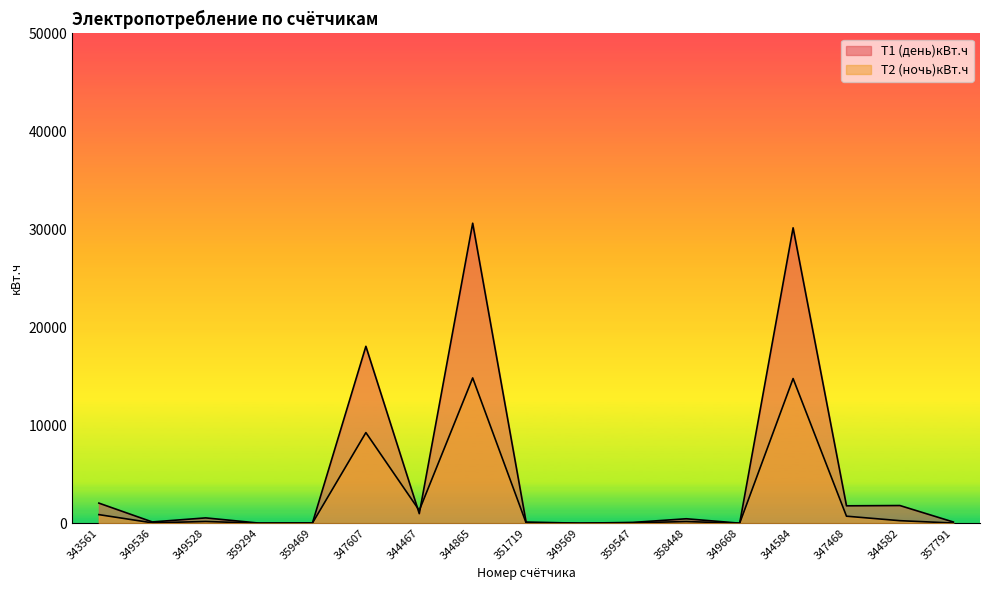

Does the chart display data point markers on the line(s)?

No